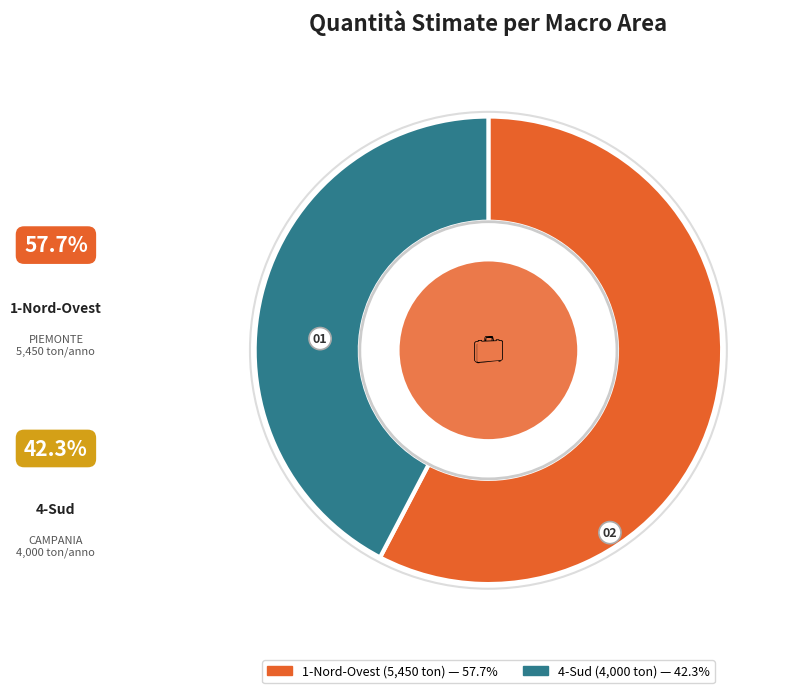

How many segments does this pie chart have?

2